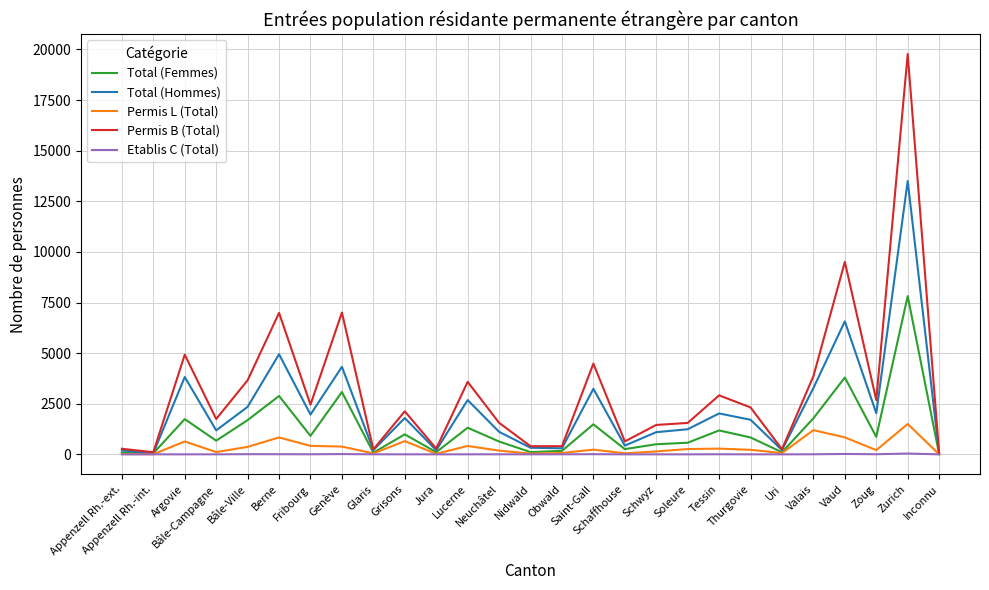

What value does the Total (Hommes) series have at Appenzell Rh.-int., to the nearest 10?

60